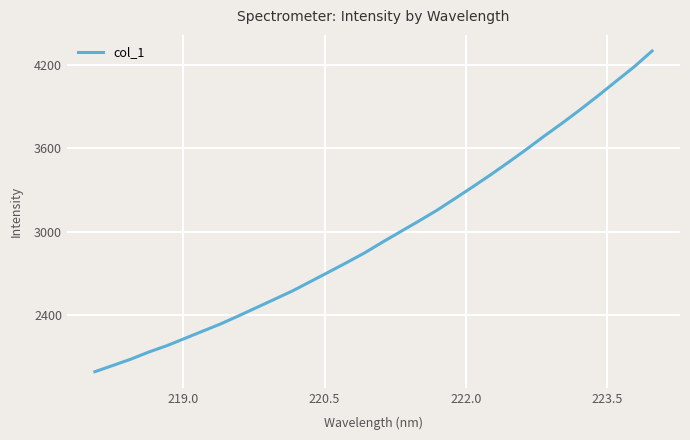

How many series are shown in this chart?

1